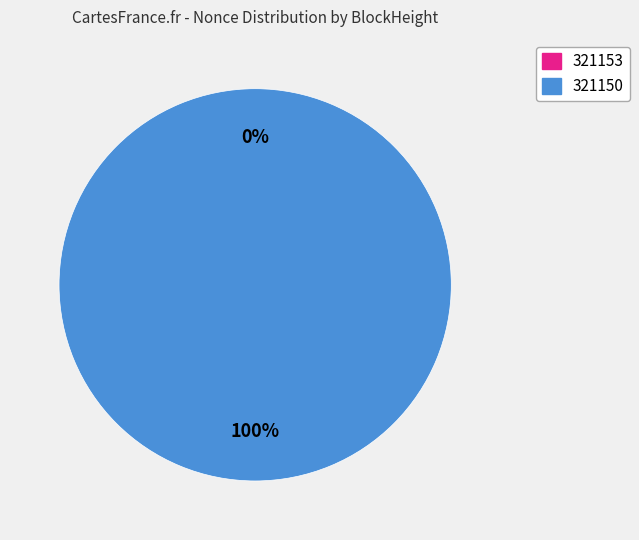

What is the largest slice in the pie chart?

321150